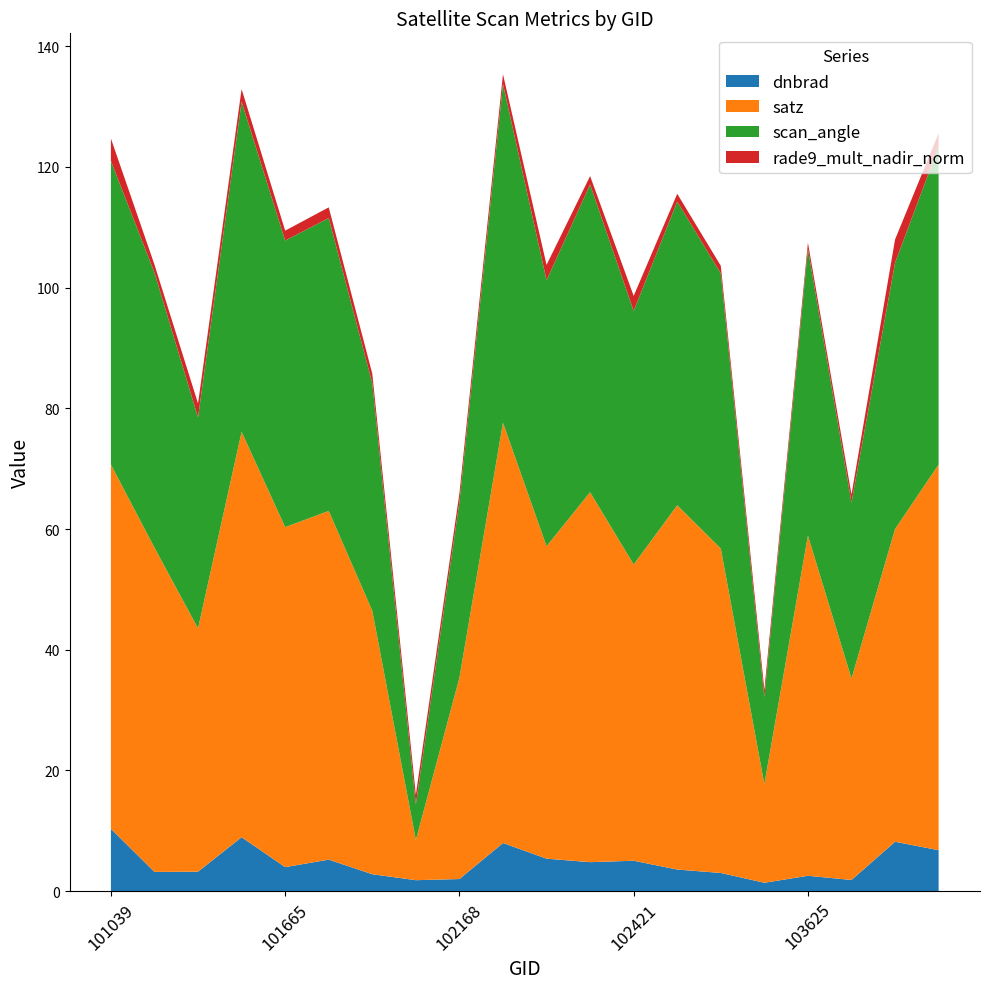

Reading left to right, extract all data points from this chart.

dnbrad: 10.3	3.2	3.2	8.9	4.0	5.2	2.8	1.8	2.0	8.0	5.4	4.8	5.0	3.6	3.0	1.4	2.5	1.8	8.2	6.8
satz: 60.3	53.7	40.3	67.2	56.3	57.8	43.7	6.7	33.4	69.6	51.8	61.3	49.1	60.4	53.8	16.3	56.4	33.4	51.8	63.9
scan_angle: 50.3	45.6	35.0	54.7	47.5	48.5	37.7	5.9	29.1	56.1	44.1	51.0	42.0	50.3	45.6	14.4	47.5	29.2	44.1	52.7
rade9_mult_nadir_norm: 3.7	1.3	2.3	2.1	1.6	1.8	1.6	1.6	1.4	1.6	2.5	1.4	2.5	1.3	1.3	1.2	1.0	1.3	3.9	2.2